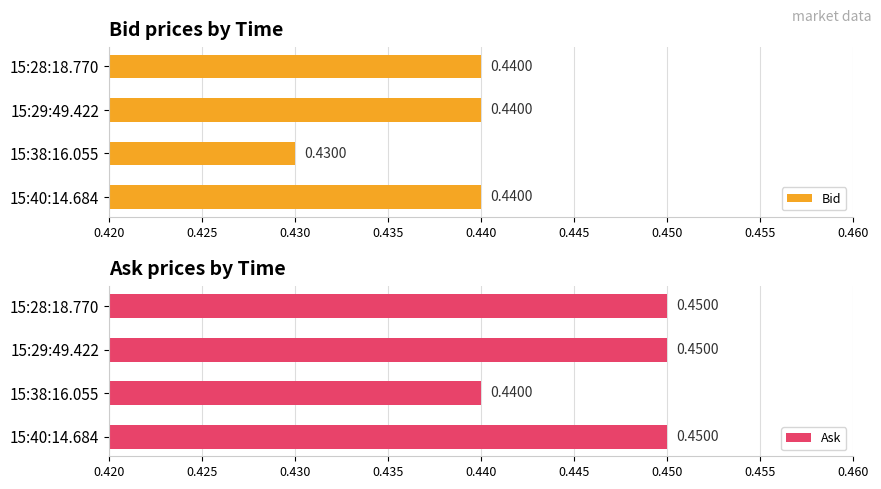

What is the sum of the Ask values at 15:29:49.422 and 15:40:14.684?

0.9